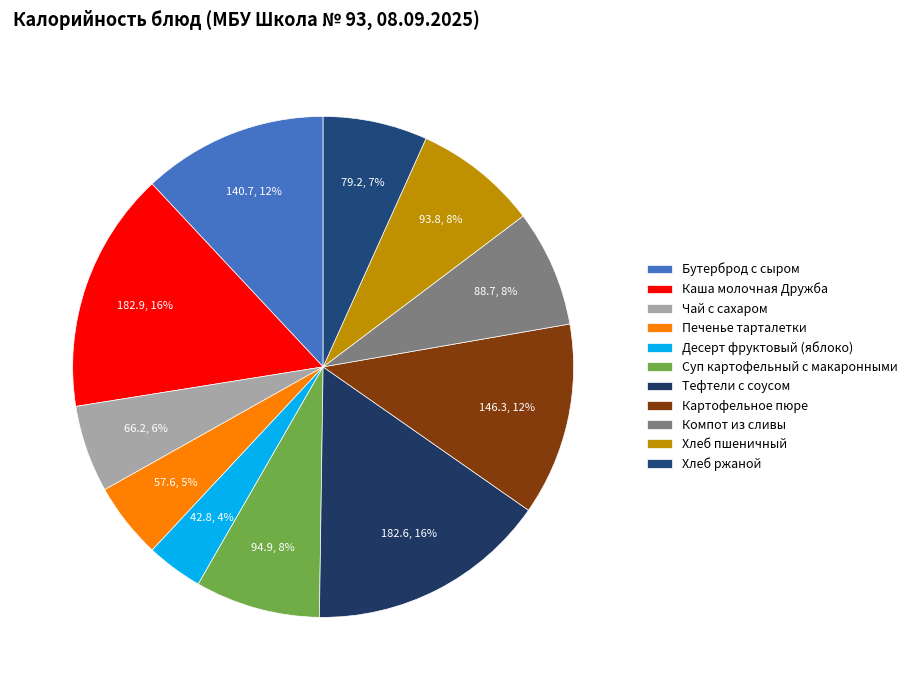

How many segments does this pie chart have?

11